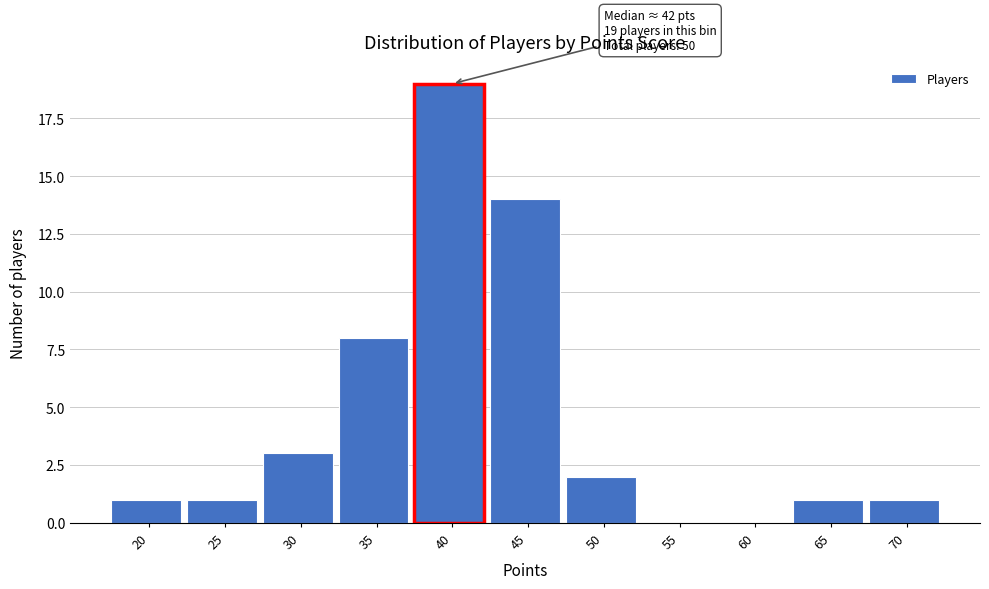

Reading left to right, list all the values displayed in this chart.

20=1	25=1	30=3	35=8	40=19	45=14	50=2	55=0	60=0	65=1	70=1